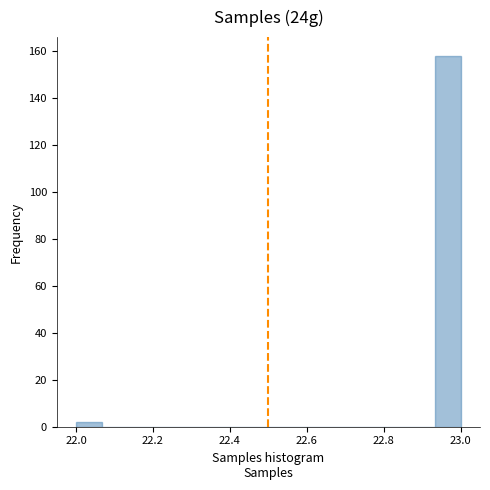

Around what value on the x-axis is the tallest bar? Give the approximate position of its centre, as read against the axis.

22.96